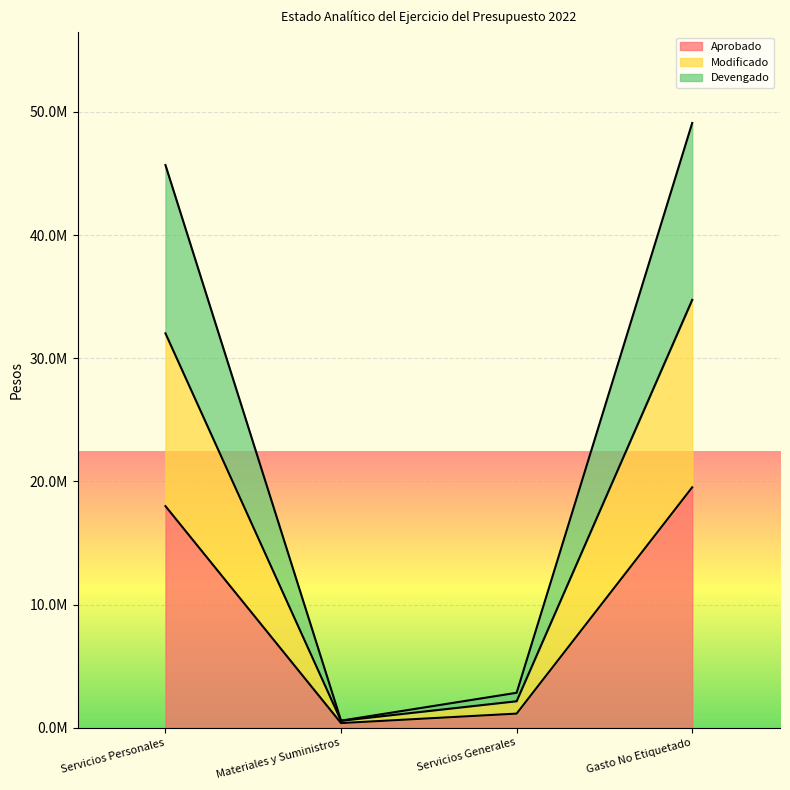

Reading left to right, transcribe all the data shown in this chart.

Aprobado: Servicios Personales=17994163	Materiales y Suministros=379000	Servicios Generales=1147293	Gasto No Etiquetado=19520456
Modificado: Servicios Personales=32020110	Materiales y Suministros=564000	Servicios Generales=2151175	Gasto No Etiquetado=34735285
Devengado: Servicios Personales=45684927	Materiales y Suministros=576342	Servicios Generales=2838744	Gasto No Etiquetado=49100013